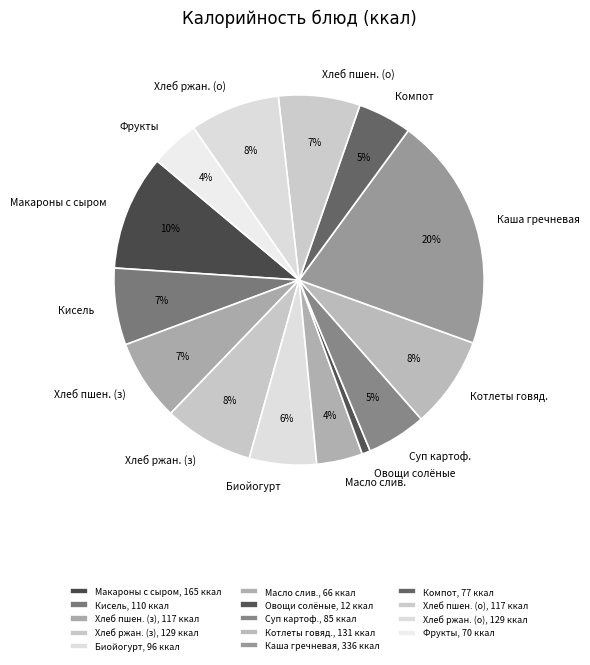

Does Суп картоф. represent more than half of the total?

No